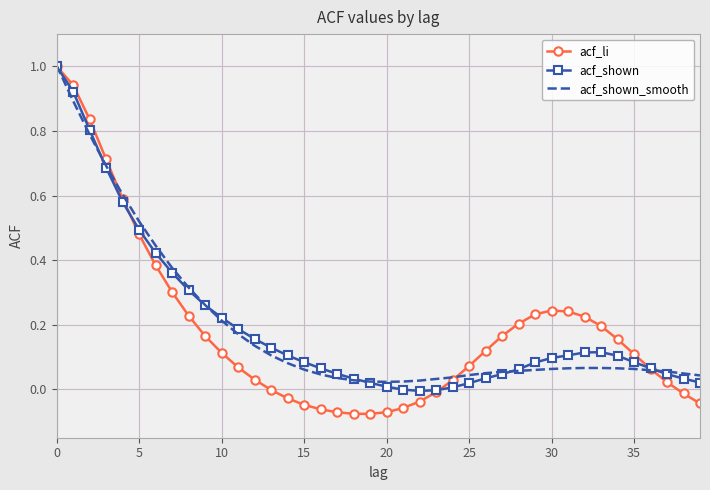

What are all the series names shown in the legend?

acf_li, acf_shown, acf_shown_smooth